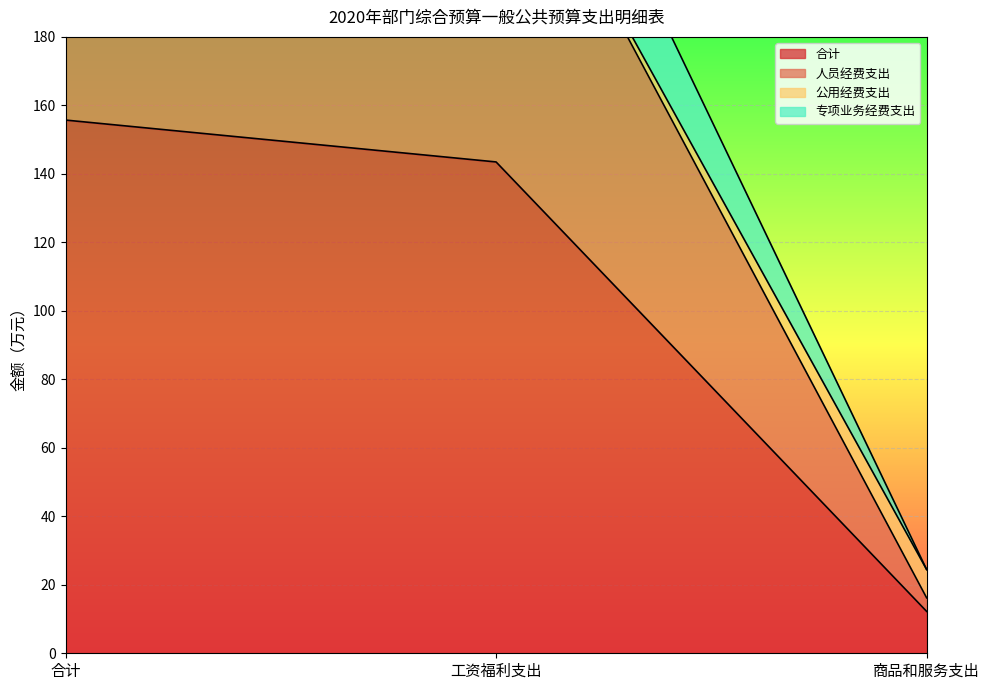

List the labels in order of 专项业务经费支出 value, largest first.

合计, 工资福利支出, 商品和服务支出